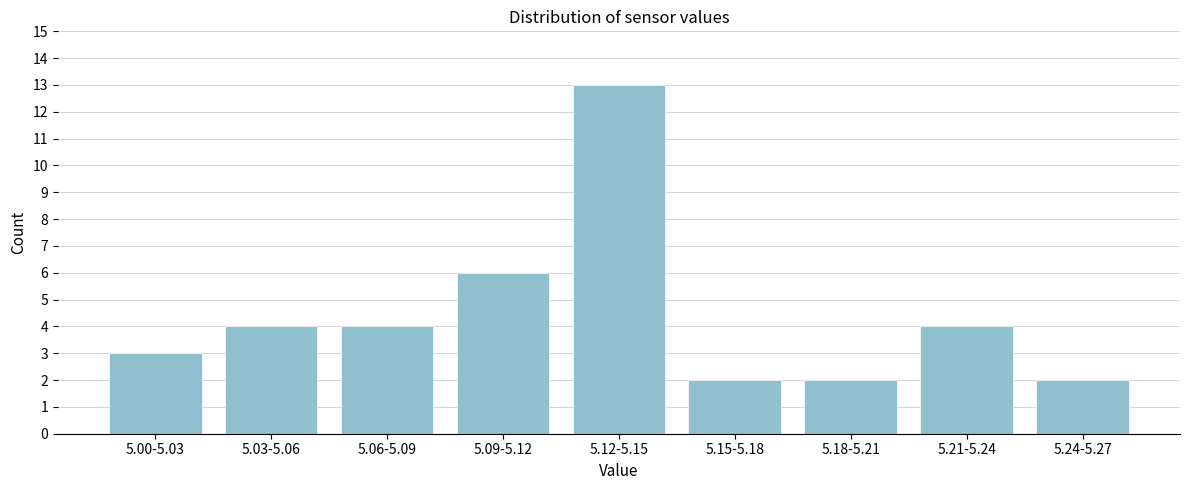

Reading left to right, extract all data points from this chart.

5.00-5.03=3	5.03-5.06=4	5.06-5.09=4	5.09-5.12=6	5.12-5.15=13	5.15-5.18=2	5.18-5.21=2	5.21-5.24=4	5.24-5.27=2